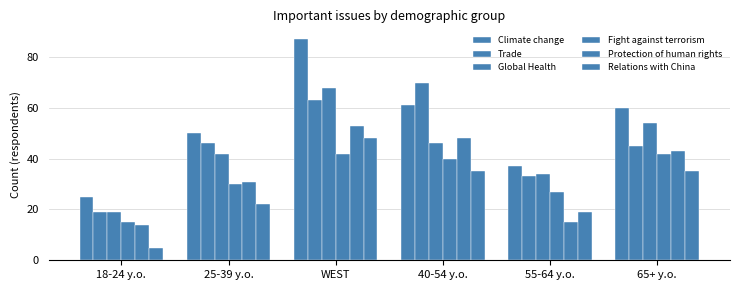

Which has a higher value, 55-64 y.o. or 18-24 y.o.?

55-64 y.o.